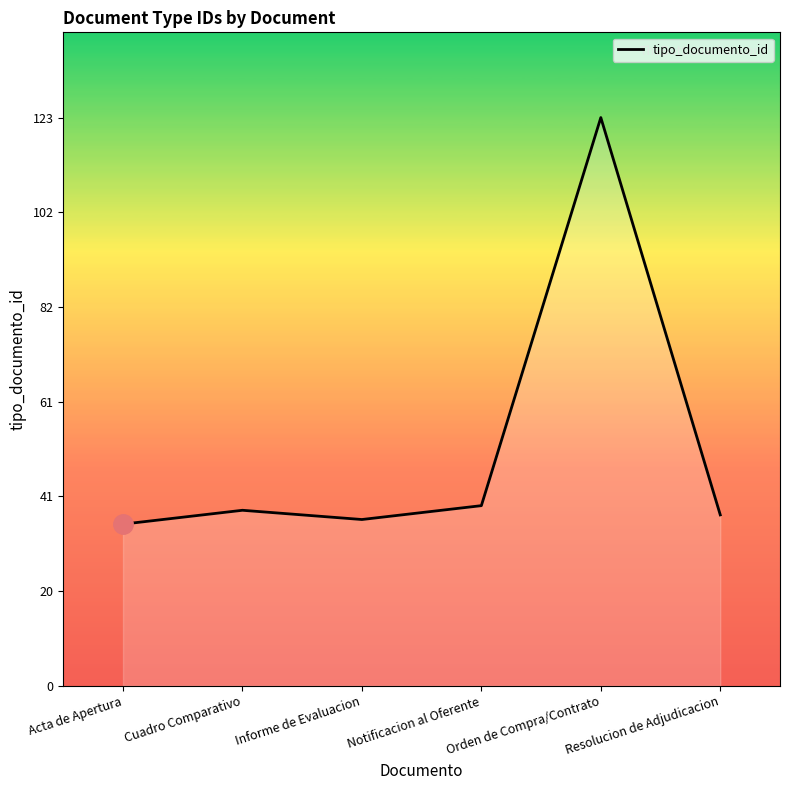

The value at Resolucion de Adjudicacion is 16. True or false?

False